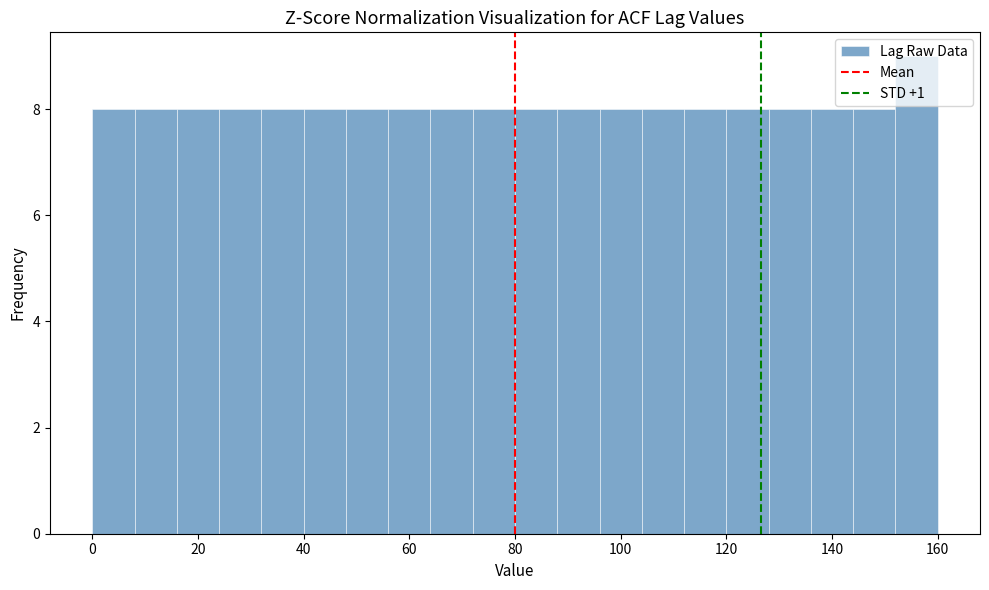

Reading left to right, list every bar in this chart as the range it spans on the x-axis followed by its height. The values are not printed on the chart, so give them approximately, as read against the axis.

0 to 8: 8
8 to 16: 8
16 to 24: 8
24 to 32: 8
32 to 40: 8
40 to 48: 8
48 to 56: 8
56 to 64: 8
64 to 72: 8
72 to 80: 8
80 to 88: 8
88 to 96: 8
96 to 104: 8
104 to 112: 8
112 to 120: 8
120 to 128: 8
128 to 136: 8
136 to 144: 8
144 to 152: 8
152 to 160: 9